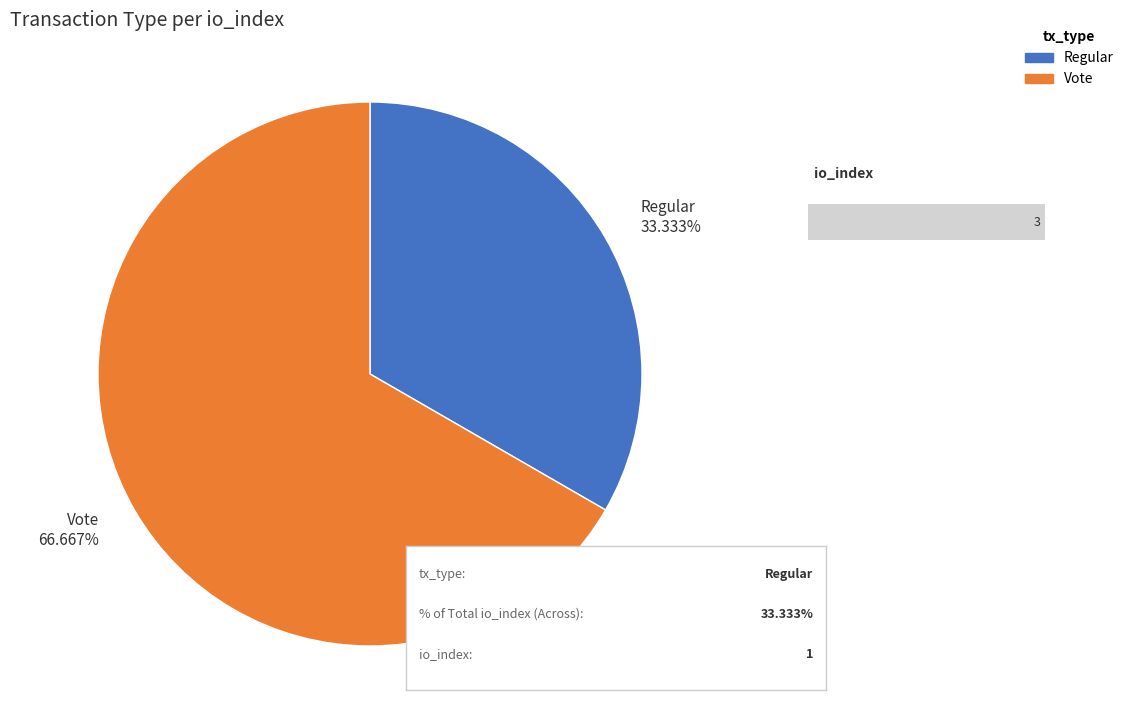

Rank the categories by value from highest to lowest.

Vote, Regular